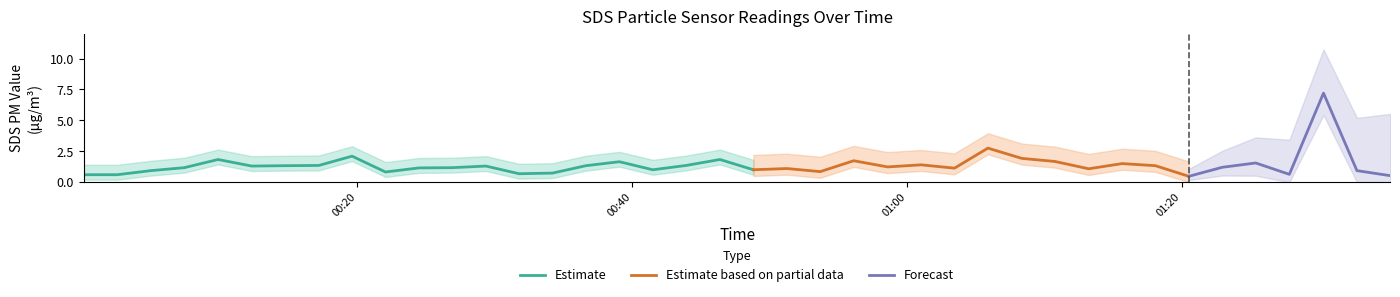

True or false: SDS_P2 has a value of 1.0 at 35.

False